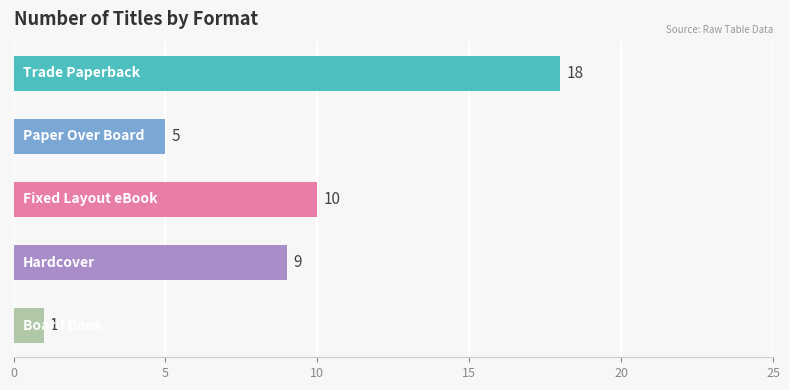

What is the difference between the maximum and second lowest values?

13